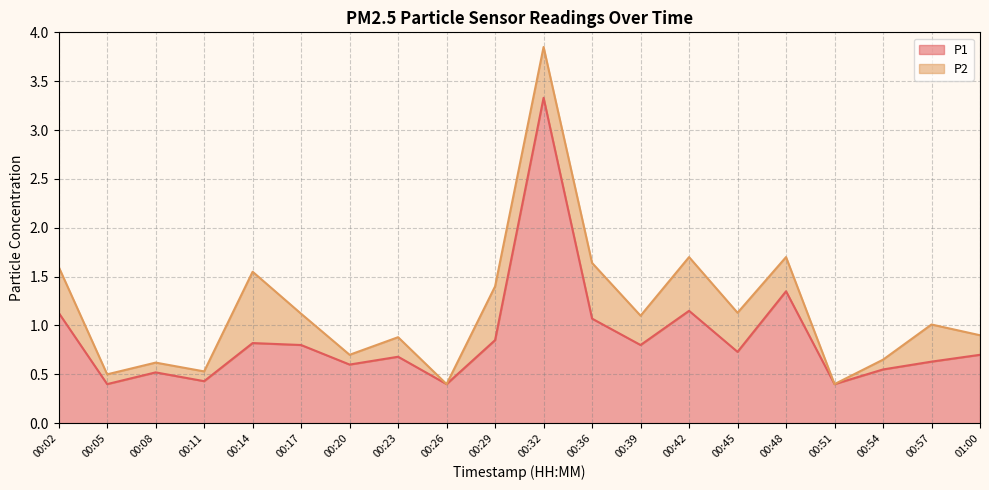

What position from the right is 00:36?

9